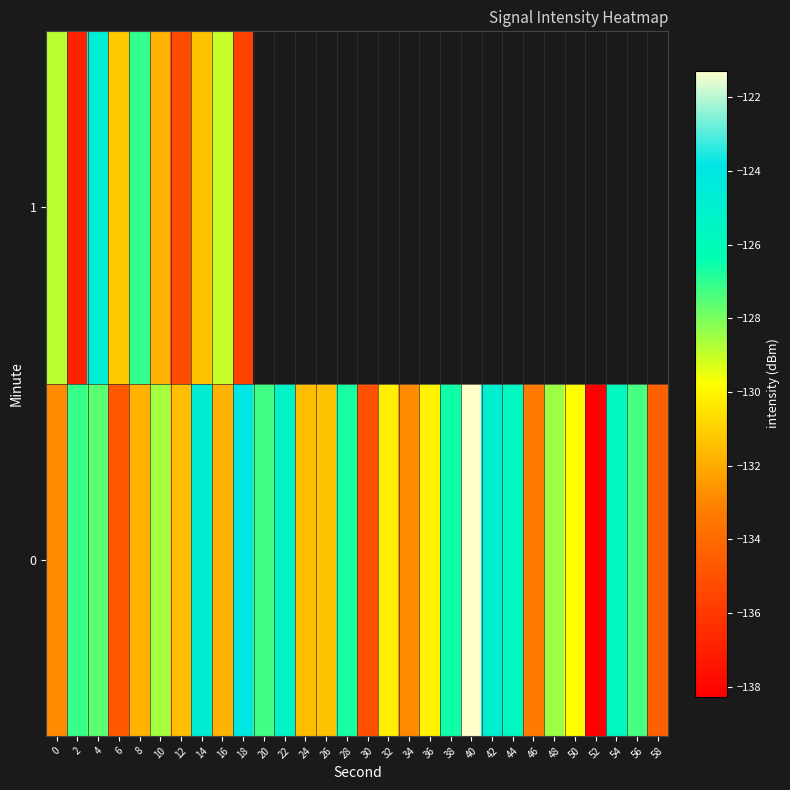

At which category is the sum across all series the highest?

4